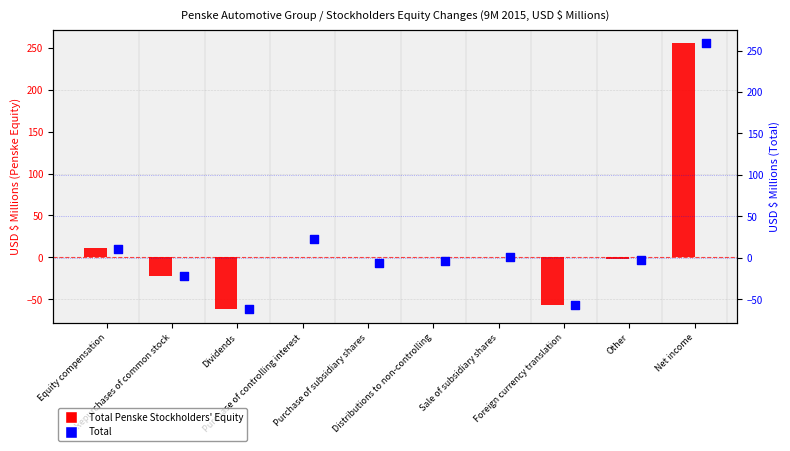

Which series reaches the minimum Y coordinate?

Total Penske Stockholders' Equity